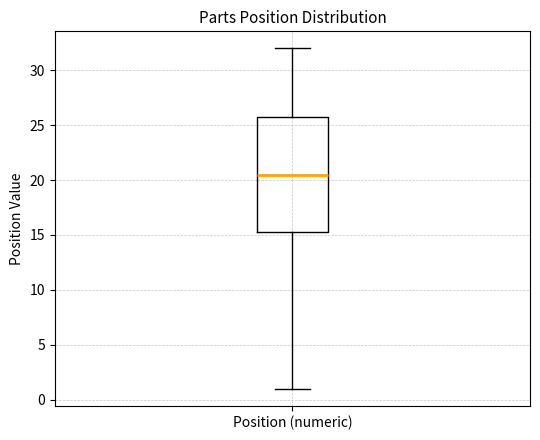

Where is the upper edge of the box for Position (numeric) on the y-axis? The values are not printed on the chart, so give them approximately, as read against the axis.

26.0